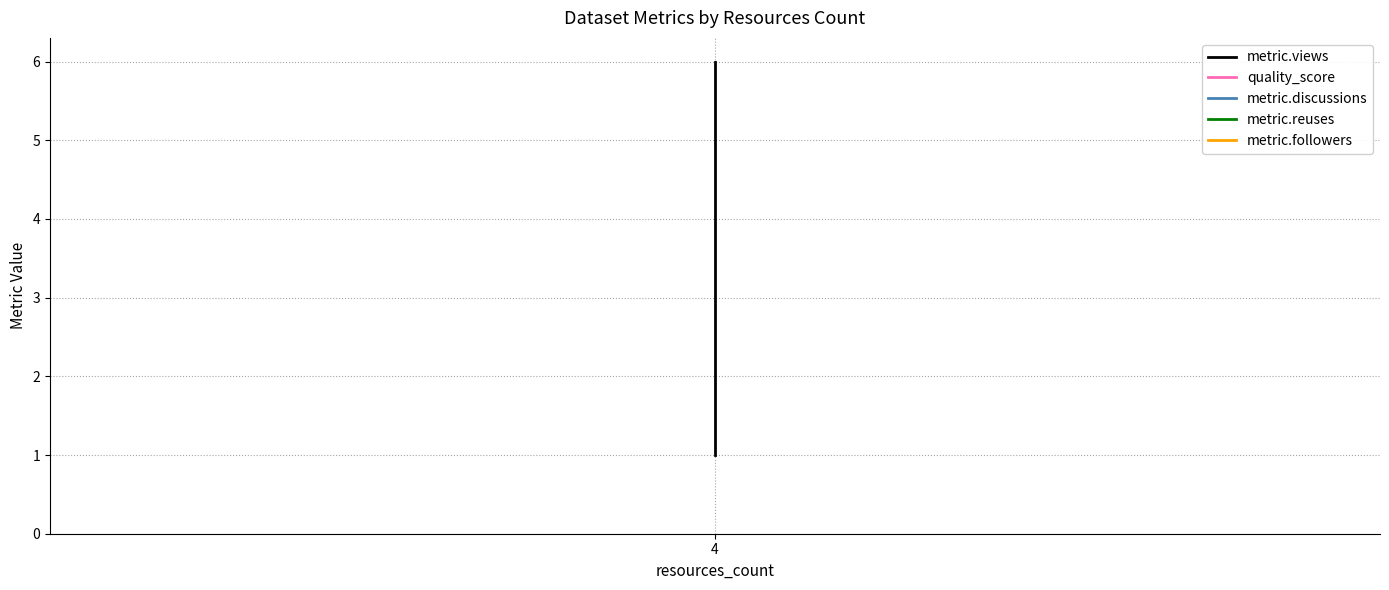

Which label corresponds to the largest value in the chart?

4